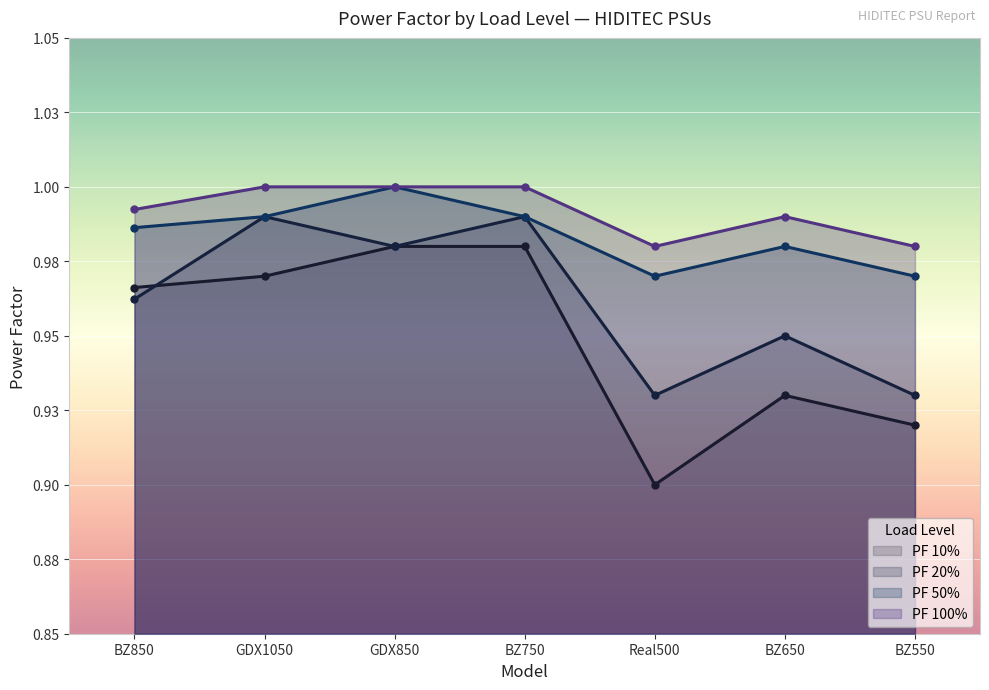

What is the difference between the maximum and minimum values in the PF 10% series?

0.1